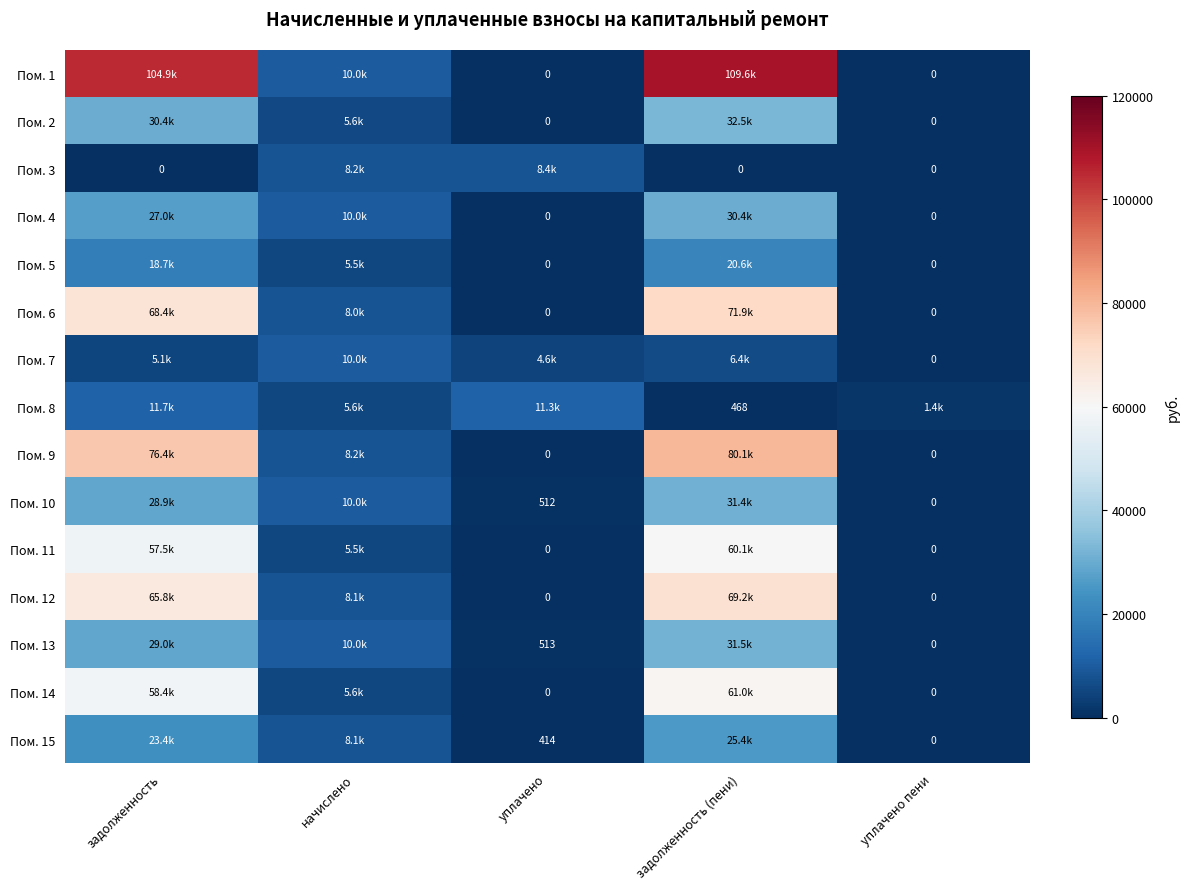

Between начислено and уплачено, which is larger?

начислено